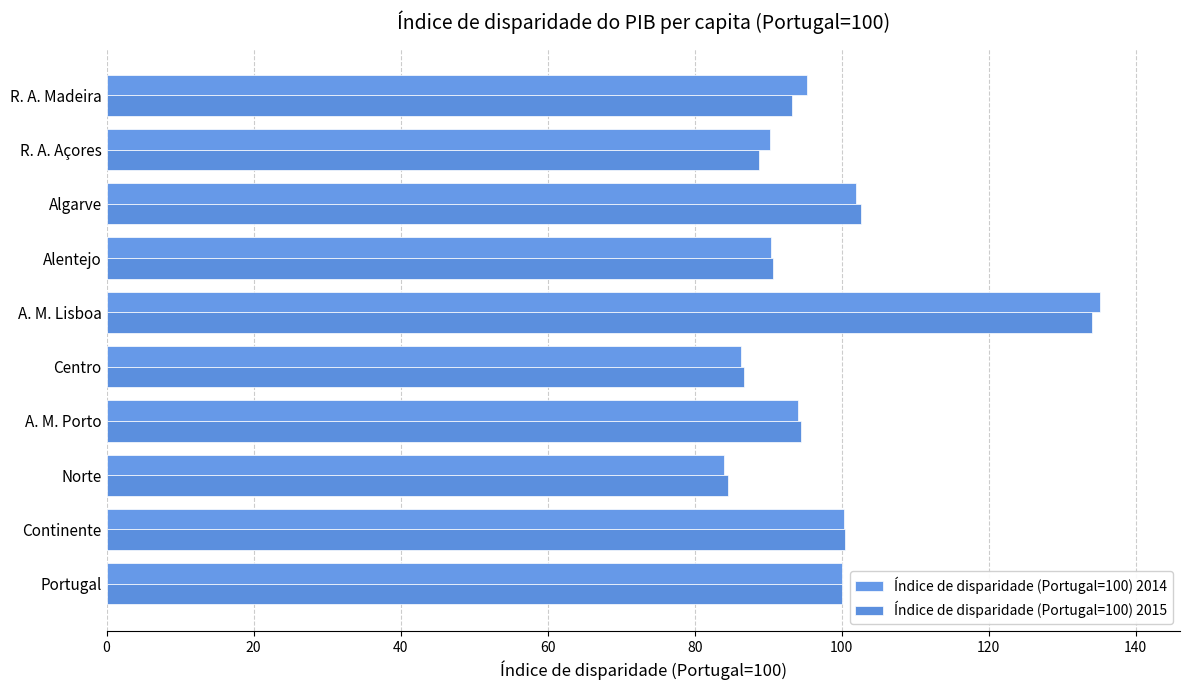

How many values in the Índice de disparidade (Portugal=100) 2014 series are below 95?

5